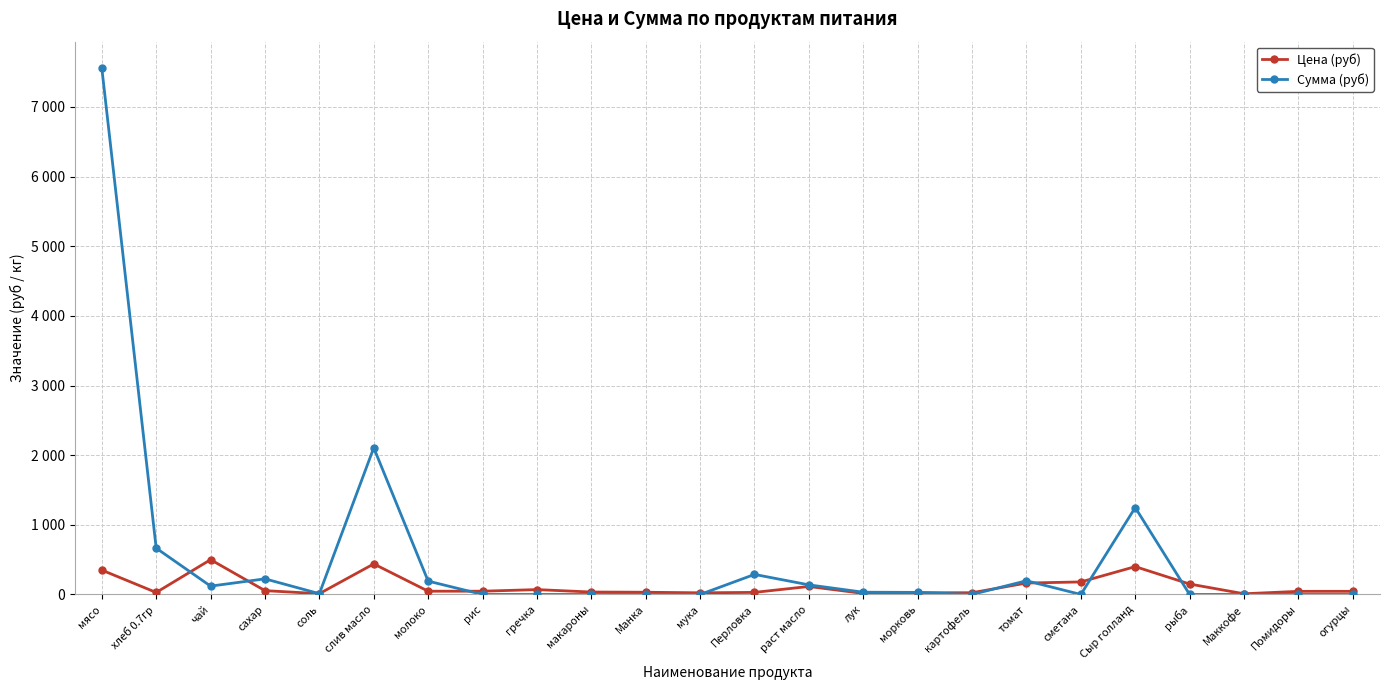

What is the label of the 7th point from the left?

молоко